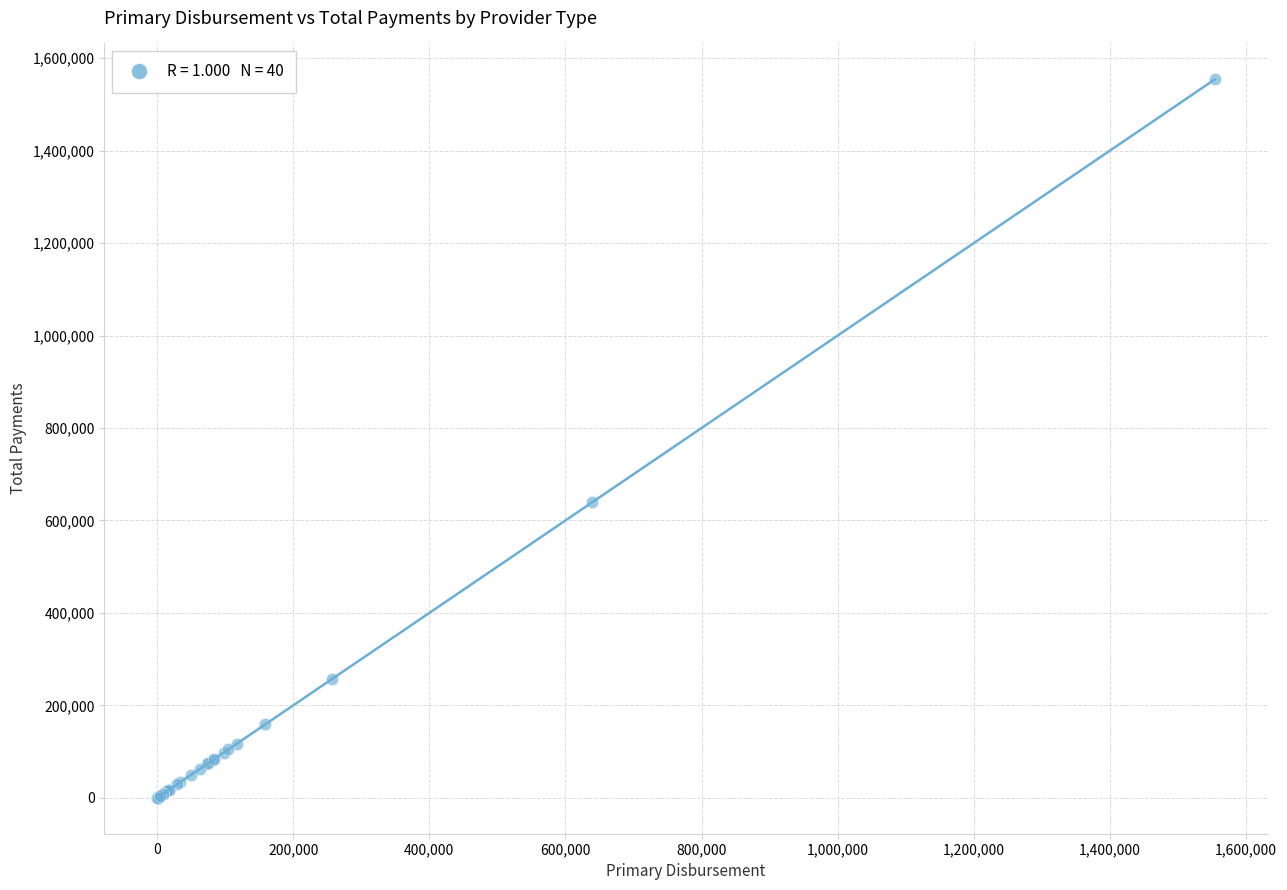

What Y value in the scatter plot is closest to 777114?

639169.9